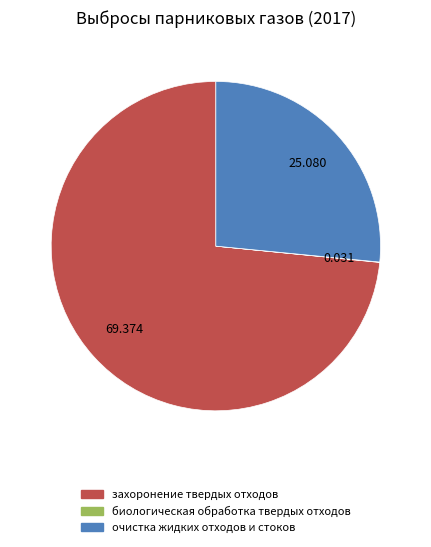

Combined, do очистка жидких отходов и стоков and захоронение твердых отходов account for over 50%?

Yes